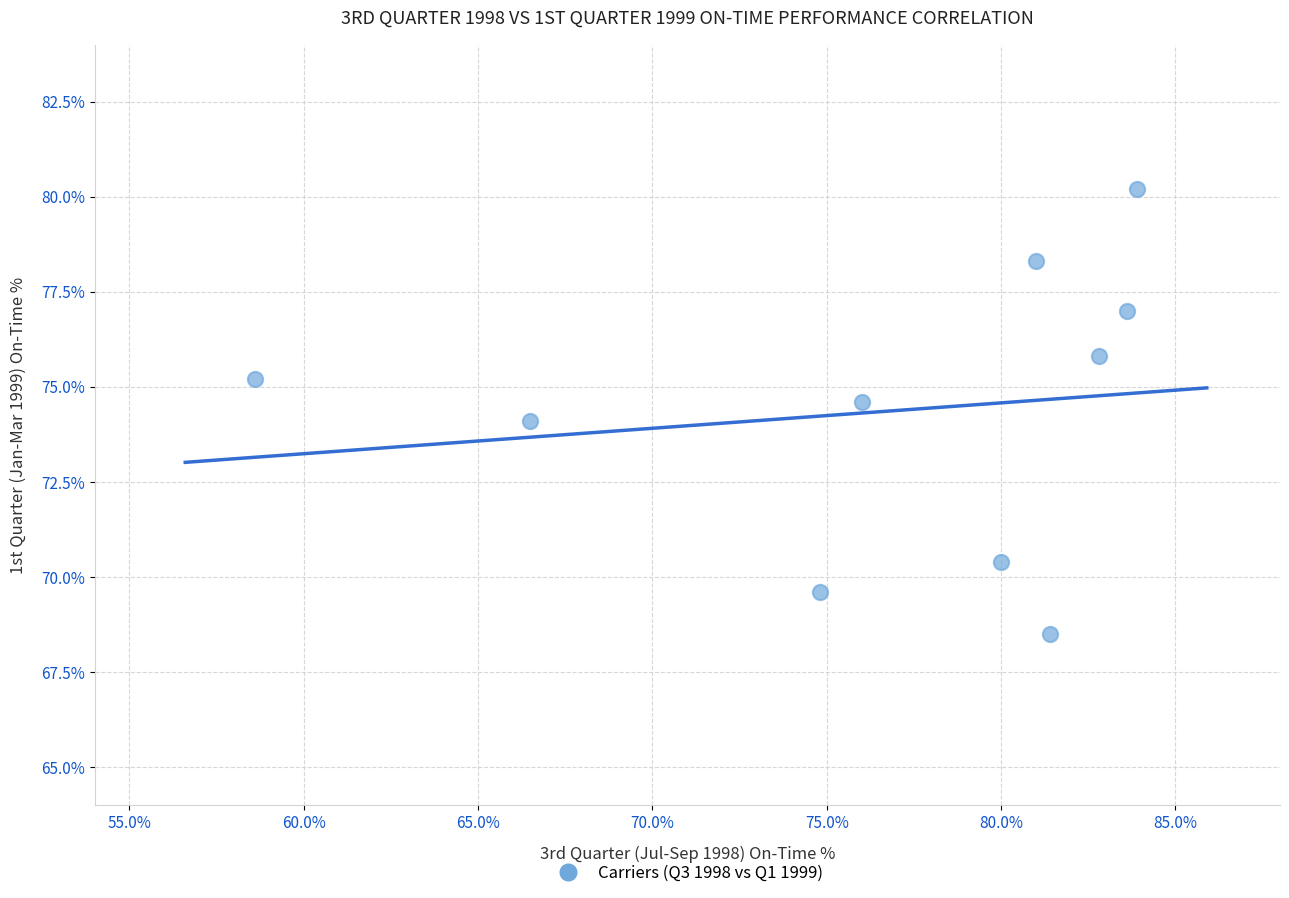

What is the average X value?

76.9